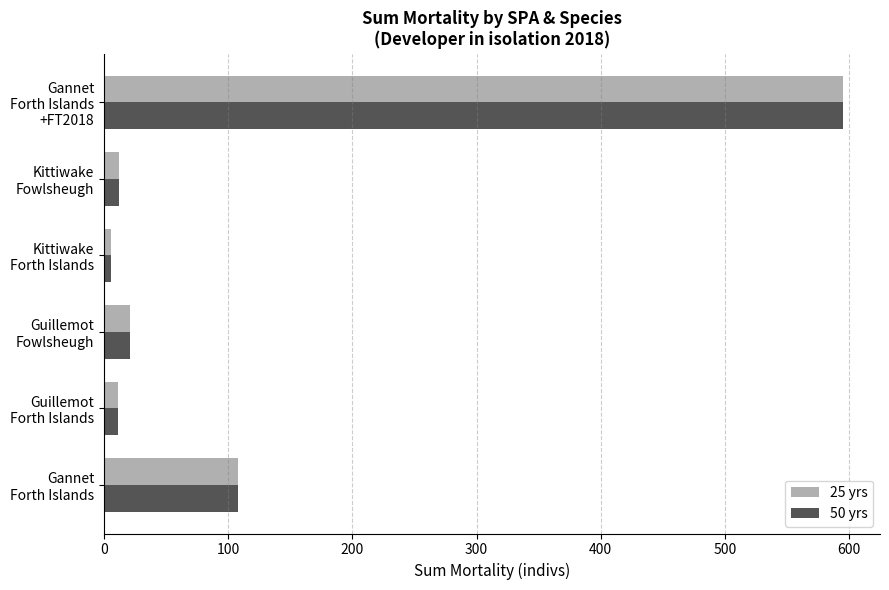

At which category is the sum across all series the highest?

Gannet
Forth Islands
+FT2018